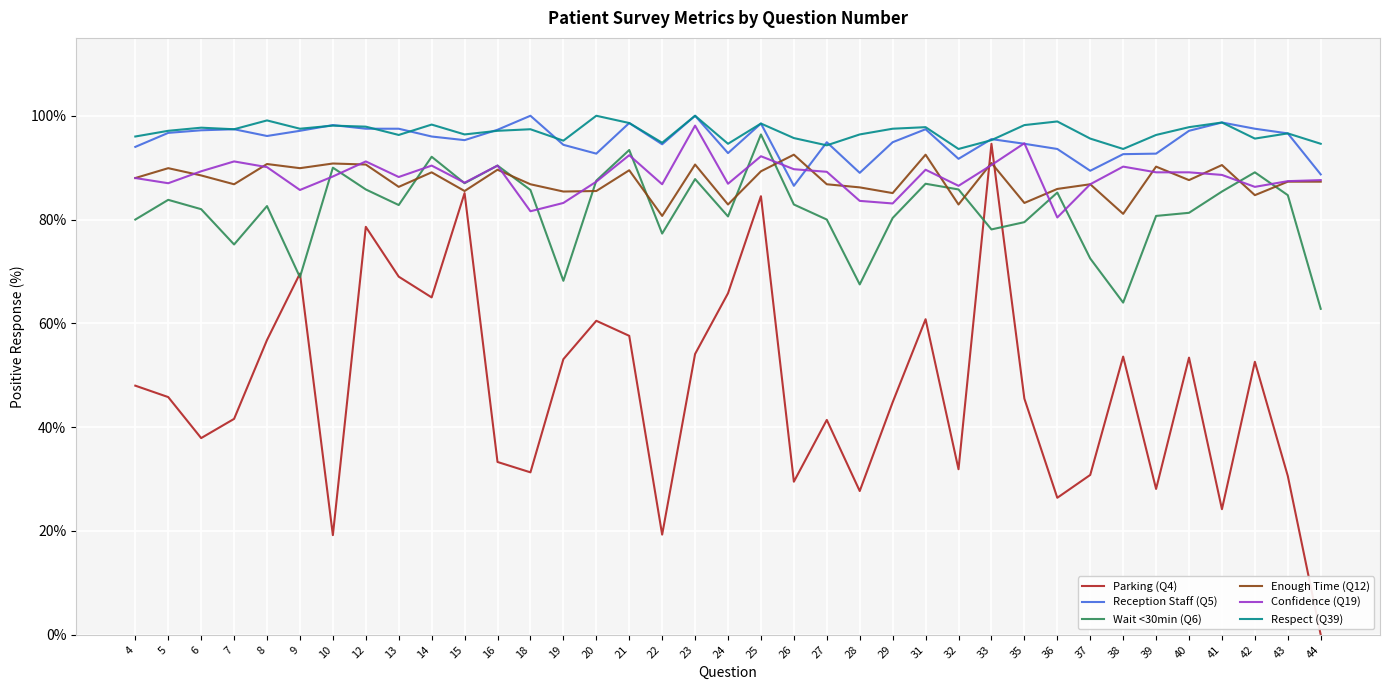

At which label does Reception Staff (Q5) reach its minimum?

26